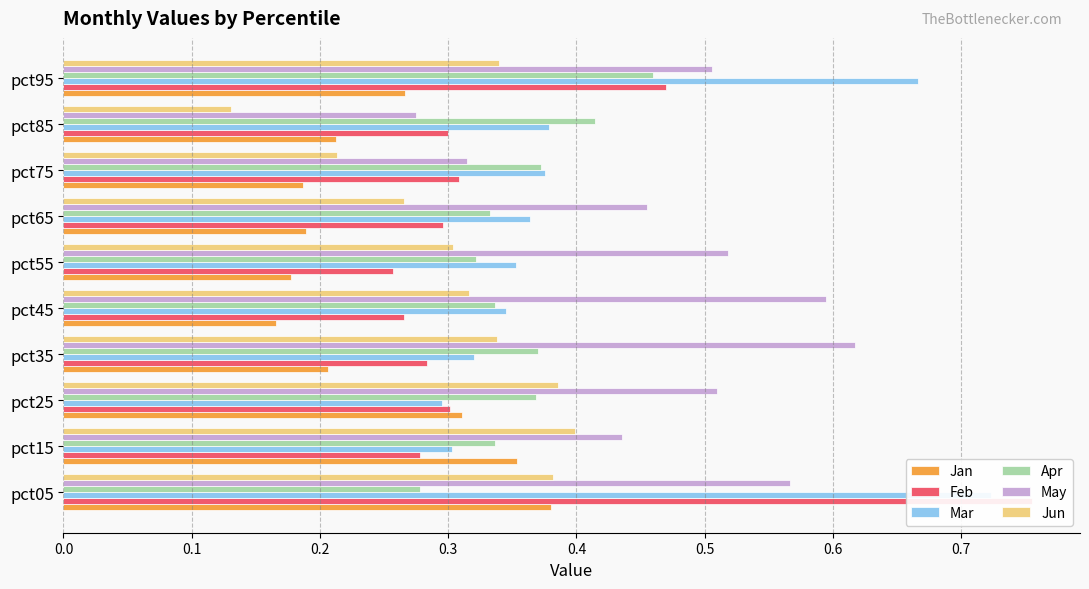

At how many categories does at least one series exceed 0?

10